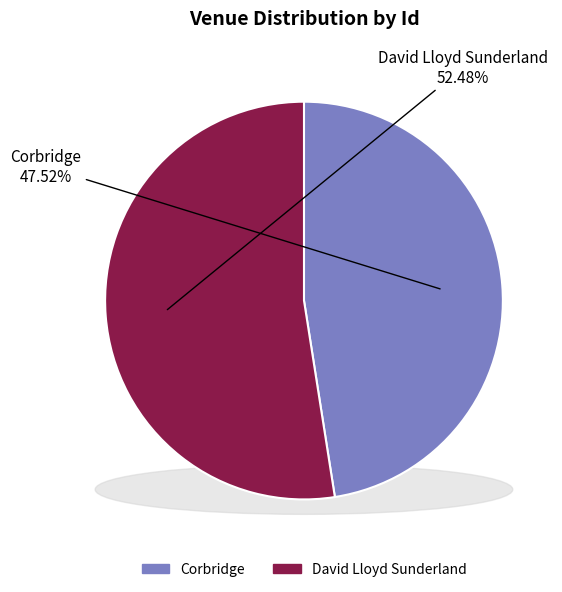

What is the total percentage of David Lloyd Sunderland and Corbridge?

100.0%